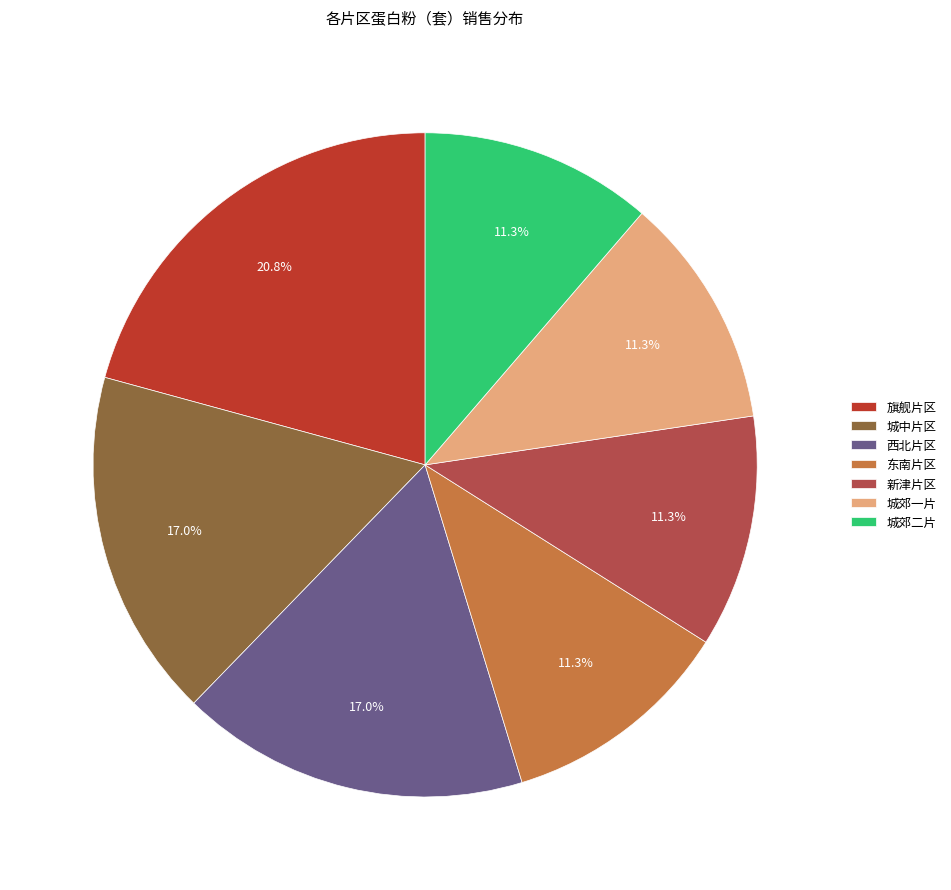

Does any single category account for the majority?

No